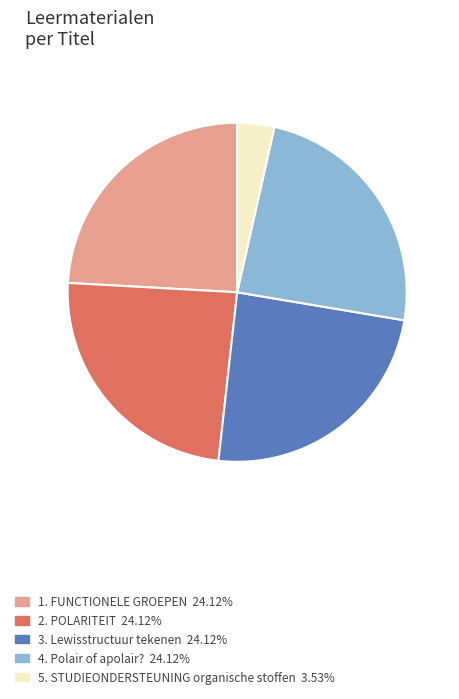

Is there any slice that represents more than half of the pie?

No